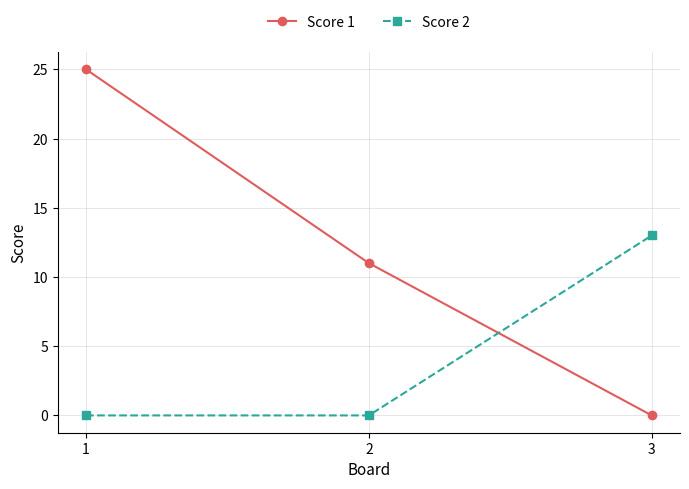

Is the value of Score 2 at 3 greater than the value of Score 1 at 1?

No